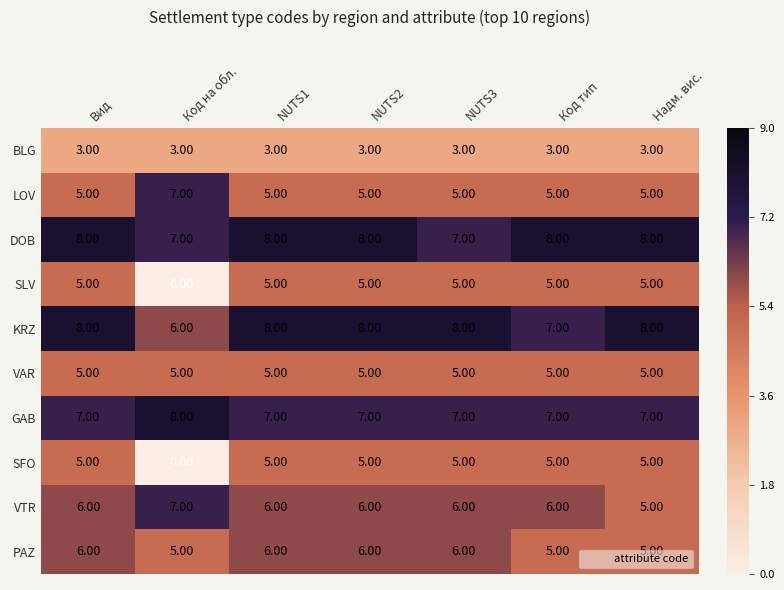

At which label does GAB reach its peak?

Код на обл.